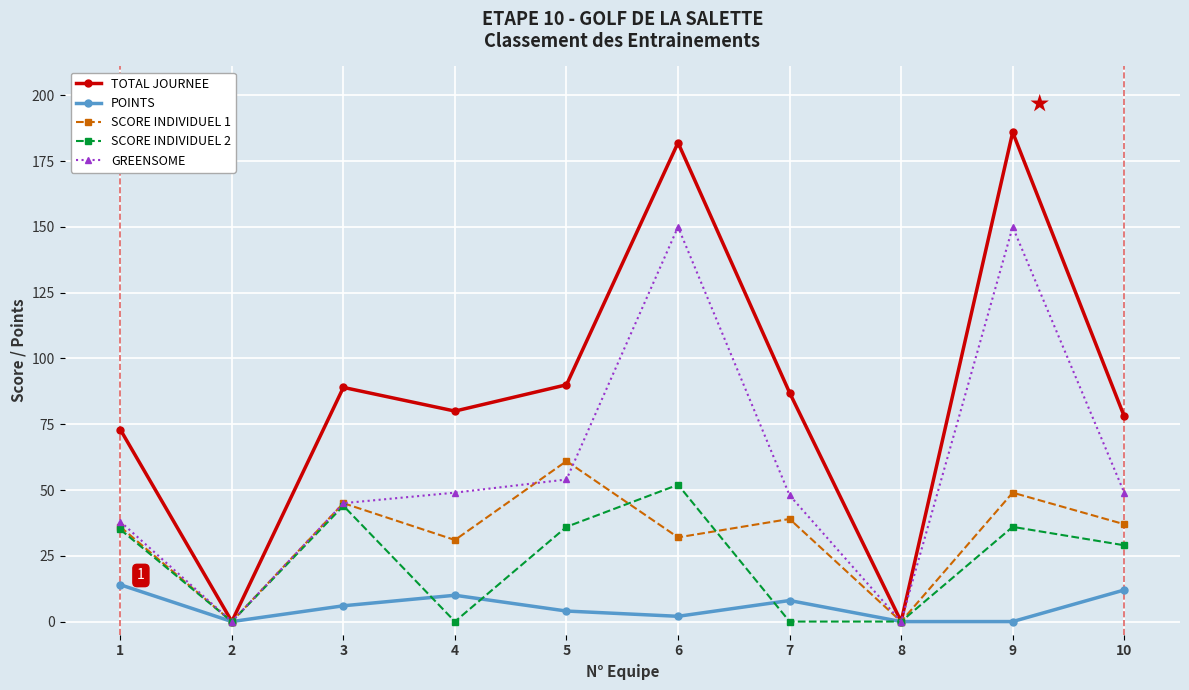

Does the chart display data point markers on the line(s)?

Yes